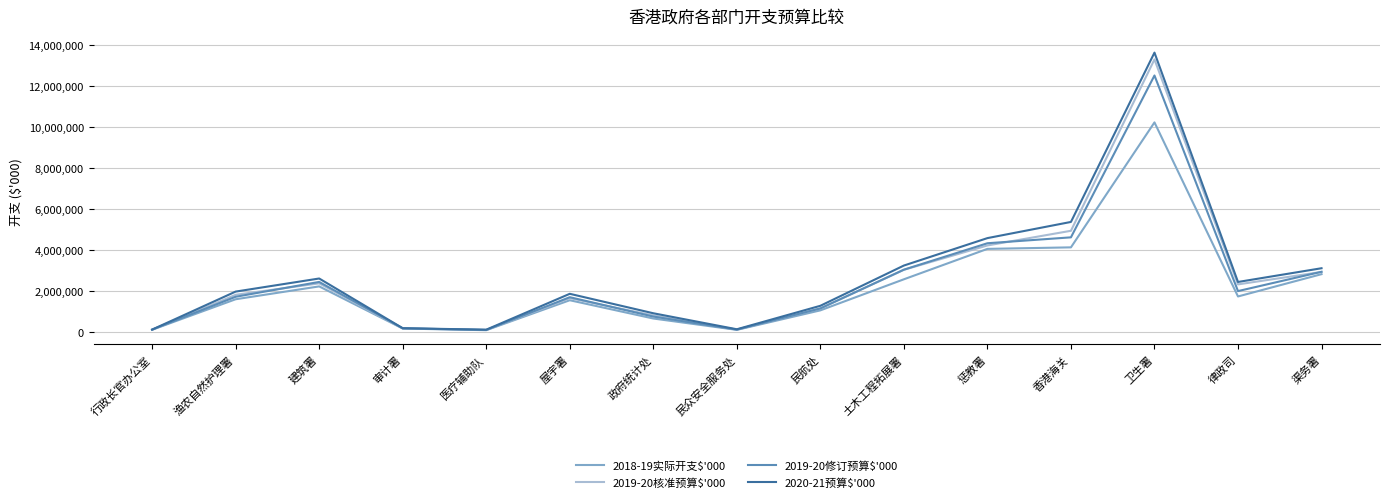

Which series has the widest spread of values?

2020-21预算$'000